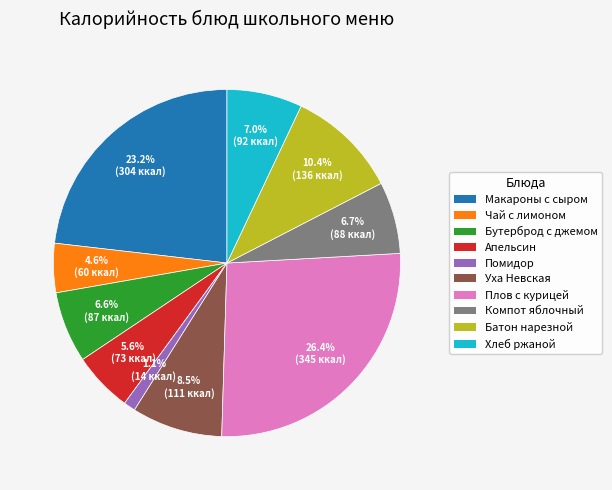

Is there a majority slice in this chart?

No